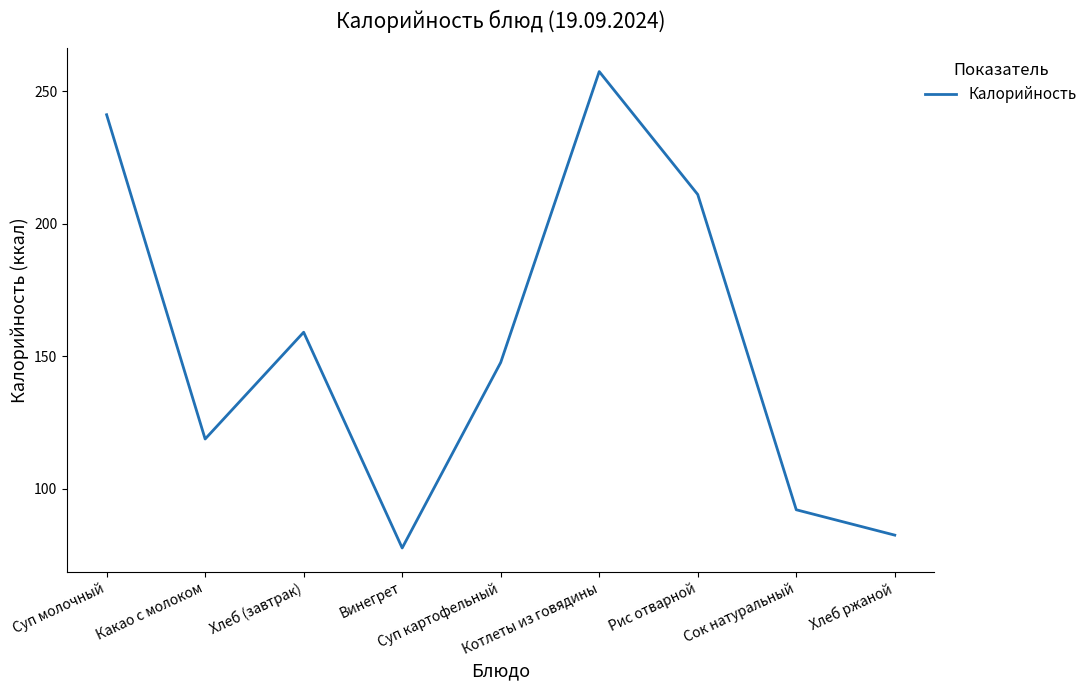

At which category does the chart reach its minimum across all series?

Винегрет